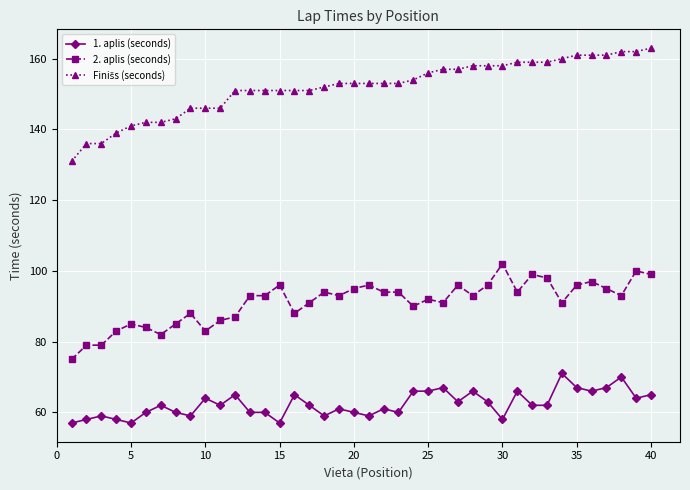

True or false: 1. aplis (seconds) has more than 2 interior local peaks.

True